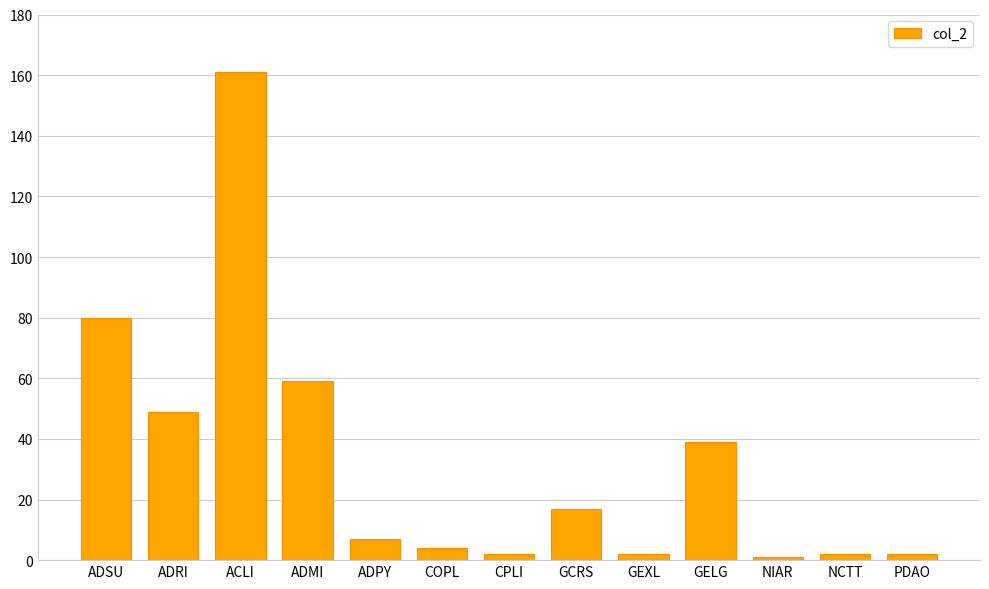

Reading left to right, what are all the values shown in this chart?

80	49	161	59	7	4	2	17	2	39	1	2	2